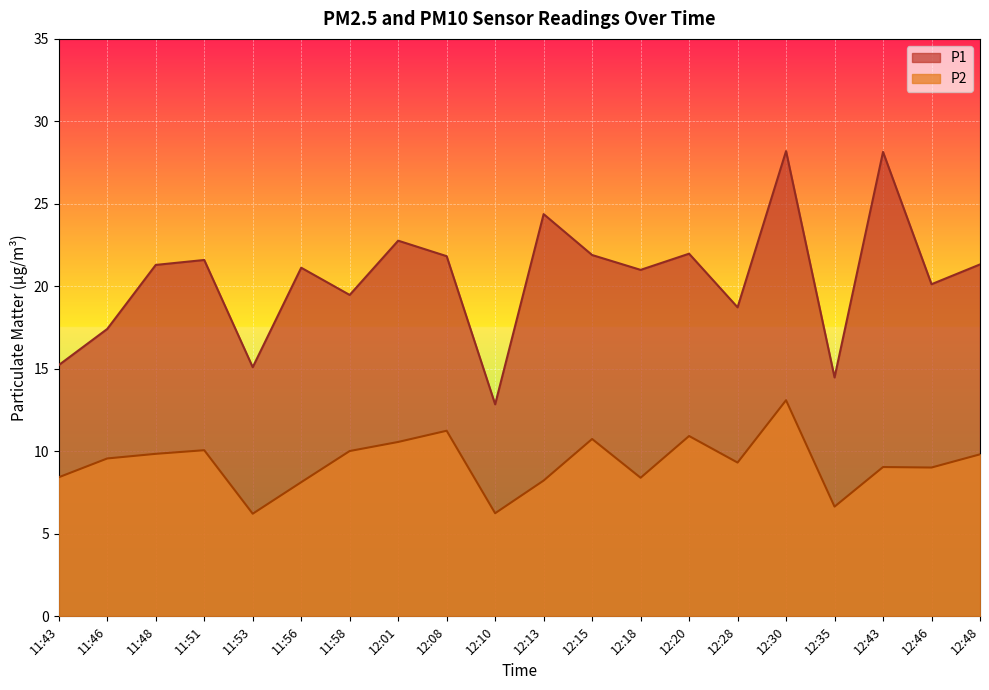

Reading left to right, extract all data points from this chart.

P1: 15.2	17.4	21.3	21.6	15.1	21.1	19.5	22.8	21.8	12.8	24.4	21.9	21.0	22.0	18.7	28.2	14.5	28.1	20.1	21.3
P2: 8.4	9.6	9.8	10.1	6.2	8.1	10.0	10.6	11.2	6.2	8.2	10.8	8.4	10.9	9.3	13.1	6.7	9.1	9.0	9.8